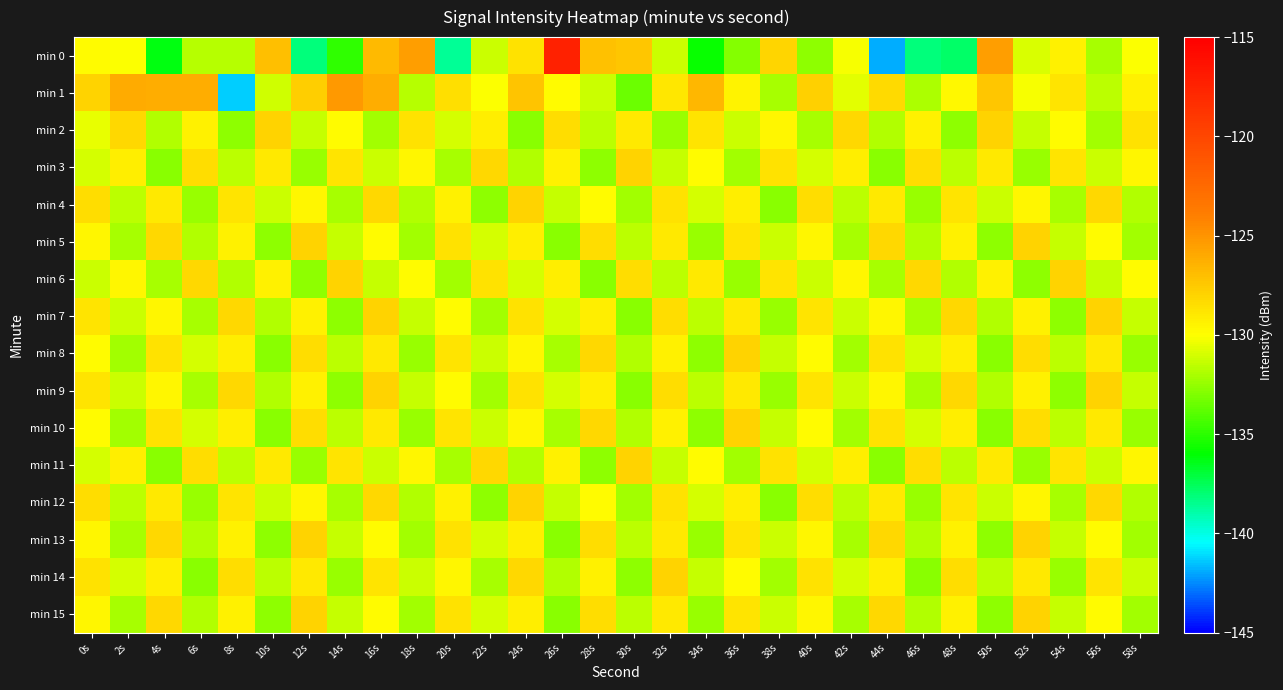

Reading left to right, extract all data points from this chart.

min 0: 0s=-129.8	2s=-130.0	4s=-136.3	6s=-131.7	8s=-131.7	10s=-127.1	12s=-138.1	14s=-134.9	16s=-126.7	18s=-125.5	20s=-138.6	22s=-131.2	24s=-128.7	26s=-117.4	28s=-127.2	30s=-127.4	32s=-131.2	34s=-135.8	36s=-132.8	38s=-128.0	40s=-132.6	42s=-130.2	44s=-141.9	46s=-138.2	48s=-137.8	50s=-125.4	52s=-130.8	54s=-129.4	56s=-132.0	58s=-130.1
min 1: 0s=-127.9	2s=-126.0	4s=-126.2	6s=-126.2	8s=-141.3	10s=-131.1	12s=-127.7	14s=-125.3	16s=-126.2	18s=-131.7	20s=-128.5	22s=-130.1	24s=-127.3	26s=-129.8	28s=-131.2	30s=-133.4	32s=-128.9	34s=-126.7	36s=-129.5	38s=-132.1	40s=-127.8	42s=-130.6	44s=-128.3	46s=-131.9	48s=-129.7	50s=-127.4	52s=-130.2	54s=-128.8	56s=-131.6	58s=-129.3
min 2: 0s=-130.5	2s=-128.2	4s=-131.8	6s=-129.4	8s=-132.6	10s=-128.0	12s=-131.4	14s=-129.8	16s=-132.2	18s=-128.6	20s=-131.0	22s=-129.2	24s=-132.8	26s=-128.4	28s=-131.6	30s=-129.0	32s=-132.4	34s=-128.8	36s=-131.2	38s=-129.6	40s=-132.0	42s=-128.2	44s=-131.8	46s=-129.4	48s=-132.6	50s=-128.0	52s=-131.4	54s=-129.8	56s=-132.2	58s=-128.6
min 3: 0s=-131.0	2s=-129.2	4s=-132.8	6s=-128.4	8s=-131.6	10s=-129.0	12s=-132.4	14s=-128.8	16s=-131.2	18s=-129.6	20s=-132.0	22s=-128.2	24s=-131.8	26s=-129.4	28s=-132.6	30s=-128.0	32s=-131.4	34s=-129.8	36s=-132.2	38s=-128.6	40s=-131.0	42s=-129.2	44s=-132.8	46s=-128.4	48s=-131.6	50s=-129.0	52s=-132.4	54s=-128.8	56s=-131.2	58s=-129.6
min 4: 0s=-128.4	2s=-131.6	4s=-129.0	6s=-132.4	8s=-128.8	10s=-131.2	12s=-129.6	14s=-132.0	16s=-128.2	18s=-131.8	20s=-129.4	22s=-132.6	24s=-128.0	26s=-131.4	28s=-129.8	30s=-132.2	32s=-128.6	34s=-131.0	36s=-129.2	38s=-132.8	40s=-128.4	42s=-131.6	44s=-129.0	46s=-132.4	48s=-128.8	50s=-131.2	52s=-129.6	54s=-132.0	56s=-128.2	58s=-131.8
min 5: 0s=-129.6	2s=-132.0	4s=-128.2	6s=-131.8	8s=-129.4	10s=-132.6	12s=-128.0	14s=-131.4	16s=-129.8	18s=-132.2	20s=-128.6	22s=-131.0	24s=-129.2	26s=-132.8	28s=-128.4	30s=-131.6	32s=-129.0	34s=-132.4	36s=-128.8	38s=-131.2	40s=-129.6	42s=-132.0	44s=-128.2	46s=-131.8	48s=-129.4	50s=-132.6	52s=-128.0	54s=-131.4	56s=-129.8	58s=-132.2
min 6: 0s=-131.2	2s=-129.6	4s=-132.0	6s=-128.2	8s=-131.8	10s=-129.4	12s=-132.6	14s=-128.0	16s=-131.4	18s=-129.8	20s=-132.2	22s=-128.6	24s=-131.0	26s=-129.2	28s=-132.8	30s=-128.4	32s=-131.6	34s=-129.0	36s=-132.4	38s=-128.8	40s=-131.2	42s=-129.6	44s=-132.0	46s=-128.2	48s=-131.8	50s=-129.4	52s=-132.6	54s=-128.0	56s=-131.4	58s=-129.8
min 7: 0s=-128.8	2s=-131.2	4s=-129.6	6s=-132.0	8s=-128.2	10s=-131.8	12s=-129.4	14s=-132.6	16s=-128.0	18s=-131.4	20s=-129.8	22s=-132.2	24s=-128.6	26s=-131.0	28s=-129.2	30s=-132.8	32s=-128.4	34s=-131.6	36s=-129.0	38s=-132.4	40s=-128.8	42s=-131.2	44s=-129.6	46s=-132.0	48s=-128.2	50s=-131.8	52s=-129.4	54s=-132.6	56s=-128.0	58s=-131.4
min 8: 0s=-129.8	2s=-132.2	4s=-128.6	6s=-131.0	8s=-129.2	10s=-132.8	12s=-128.4	14s=-131.6	16s=-129.0	18s=-132.4	20s=-128.8	22s=-131.2	24s=-129.6	26s=-132.0	28s=-128.2	30s=-131.8	32s=-129.4	34s=-132.6	36s=-128.0	38s=-131.4	40s=-129.8	42s=-132.2	44s=-128.6	46s=-131.0	48s=-129.2	50s=-132.8	52s=-128.4	54s=-131.6	56s=-129.0	58s=-132.4
min 9: 0s=-128.8	2s=-131.2	4s=-129.6	6s=-132.0	8s=-128.2	10s=-131.8	12s=-129.4	14s=-132.6	16s=-128.0	18s=-131.4	20s=-129.8	22s=-132.2	24s=-128.6	26s=-131.0	28s=-129.2	30s=-132.8	32s=-128.4	34s=-131.6	36s=-129.0	38s=-132.4	40s=-128.8	42s=-131.2	44s=-129.6	46s=-132.0	48s=-128.2	50s=-131.8	52s=-129.4	54s=-132.6	56s=-128.0	58s=-131.4
min 10: 0s=-129.8	2s=-132.2	4s=-128.6	6s=-131.0	8s=-129.2	10s=-132.8	12s=-128.4	14s=-131.6	16s=-129.0	18s=-132.4	20s=-128.8	22s=-131.2	24s=-129.6	26s=-132.0	28s=-128.2	30s=-131.8	32s=-129.4	34s=-132.6	36s=-128.0	38s=-131.4	40s=-129.8	42s=-132.2	44s=-128.6	46s=-131.0	48s=-129.2	50s=-132.8	52s=-128.4	54s=-131.6	56s=-129.0	58s=-132.4
min 11: 0s=-131.0	2s=-129.2	4s=-132.8	6s=-128.4	8s=-131.6	10s=-129.0	12s=-132.4	14s=-128.8	16s=-131.2	18s=-129.6	20s=-132.0	22s=-128.2	24s=-131.8	26s=-129.4	28s=-132.6	30s=-128.0	32s=-131.4	34s=-129.8	36s=-132.2	38s=-128.6	40s=-131.0	42s=-129.2	44s=-132.8	46s=-128.4	48s=-131.6	50s=-129.0	52s=-132.4	54s=-128.8	56s=-131.2	58s=-129.6
min 12: 0s=-128.4	2s=-131.6	4s=-129.0	6s=-132.4	8s=-128.8	10s=-131.2	12s=-129.6	14s=-132.0	16s=-128.2	18s=-131.8	20s=-129.4	22s=-132.6	24s=-128.0	26s=-131.4	28s=-129.8	30s=-132.2	32s=-128.6	34s=-131.0	36s=-129.2	38s=-132.8	40s=-128.4	42s=-131.6	44s=-129.0	46s=-132.4	48s=-128.8	50s=-131.2	52s=-129.6	54s=-132.0	56s=-128.2	58s=-131.8
min 13: 0s=-129.6	2s=-132.0	4s=-128.2	6s=-131.8	8s=-129.4	10s=-132.6	12s=-128.0	14s=-131.4	16s=-129.8	18s=-132.2	20s=-128.6	22s=-131.0	24s=-129.2	26s=-132.8	28s=-128.4	30s=-131.6	32s=-129.0	34s=-132.4	36s=-128.8	38s=-131.2	40s=-129.6	42s=-132.0	44s=-128.2	46s=-131.8	48s=-129.4	50s=-132.6	52s=-128.0	54s=-131.4	56s=-129.8	58s=-132.2
min 14: 0s=-128.6	2s=-131.0	4s=-129.2	6s=-132.8	8s=-128.4	10s=-131.6	12s=-129.0	14s=-132.4	16s=-128.8	18s=-131.2	20s=-129.6	22s=-132.0	24s=-128.2	26s=-131.8	28s=-129.4	30s=-132.6	32s=-128.0	34s=-131.4	36s=-129.8	38s=-132.2	40s=-128.6	42s=-131.0	44s=-129.2	46s=-132.8	48s=-128.4	50s=-131.6	52s=-129.0	54s=-132.4	56s=-128.8	58s=-131.2
min 15: 0s=-129.6	2s=-132.0	4s=-128.2	6s=-131.8	8s=-129.4	10s=-132.6	12s=-128.0	14s=-131.4	16s=-129.8	18s=-132.2	20s=-128.6	22s=-131.0	24s=-129.2	26s=-132.8	28s=-128.4	30s=-131.6	32s=-129.0	34s=-132.4	36s=-128.8	38s=-131.2	40s=-129.6	42s=-132.0	44s=-128.2	46s=-131.8	48s=-129.4	50s=-132.6	52s=-128.0	54s=-131.4	56s=-129.8	58s=-132.2